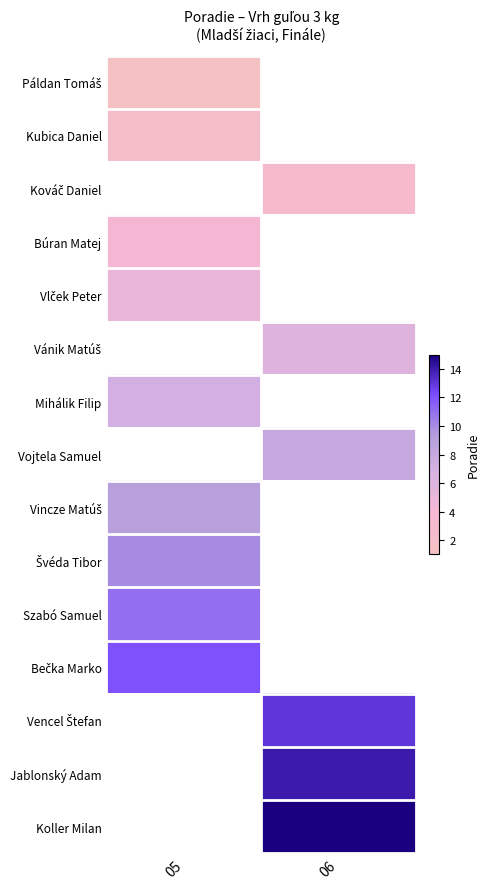

At which label is Páldan Tomáš closest to 1?

05